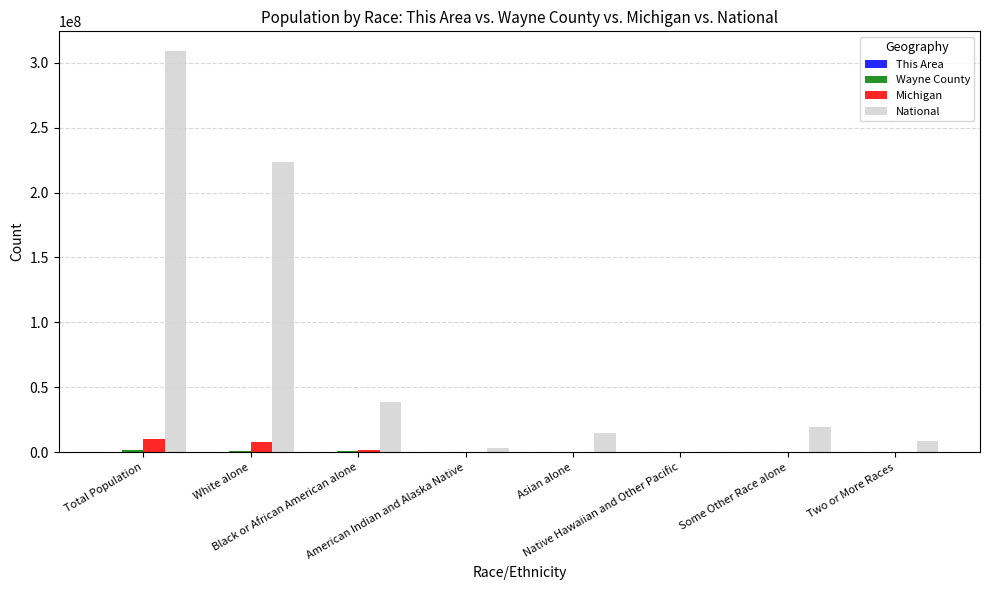

What is the approximate value of National at Asian alone, to the nearest 50?

14674250